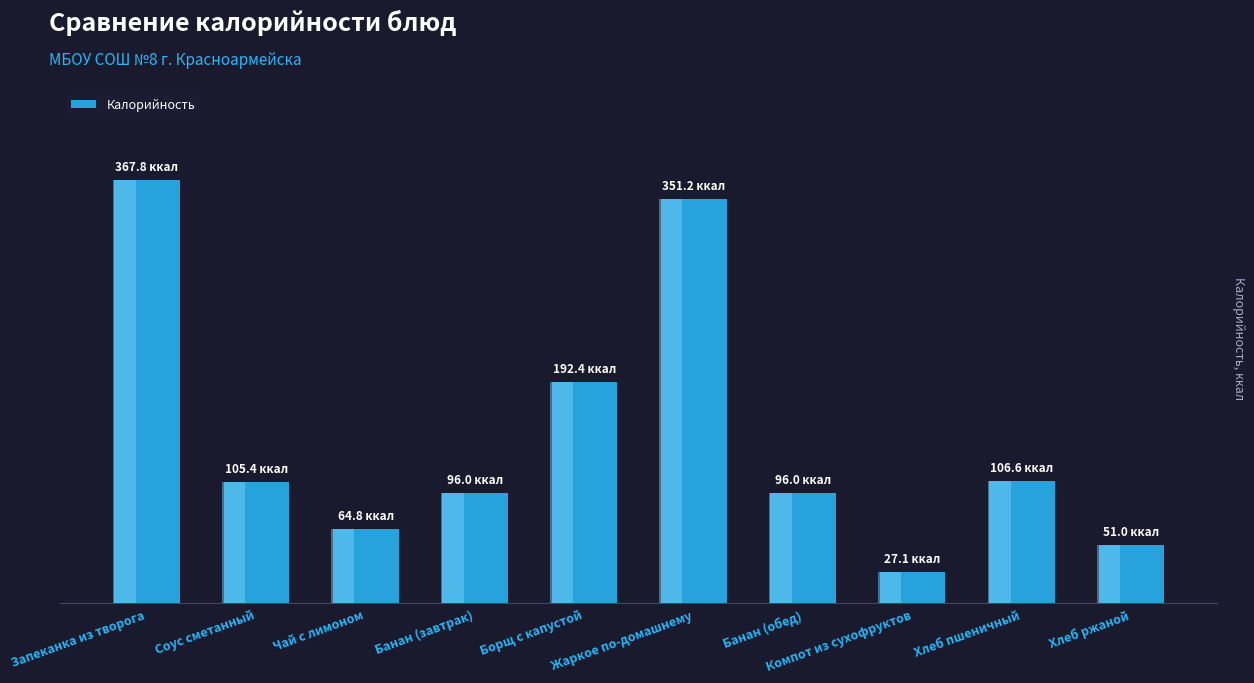

What position from the left is Борщ с капустой?

5